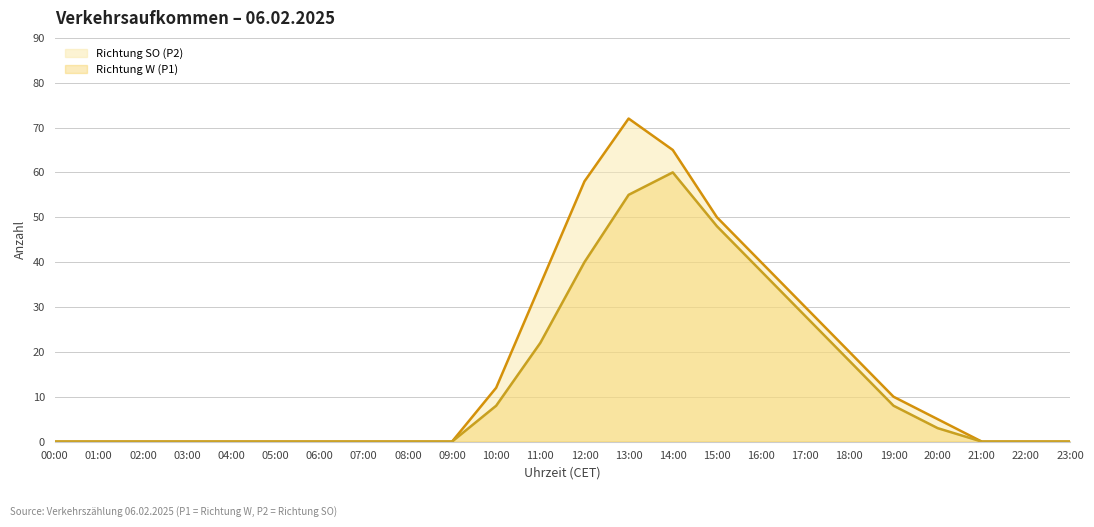

Between 17:00 and 15:00, which is larger?

15:00